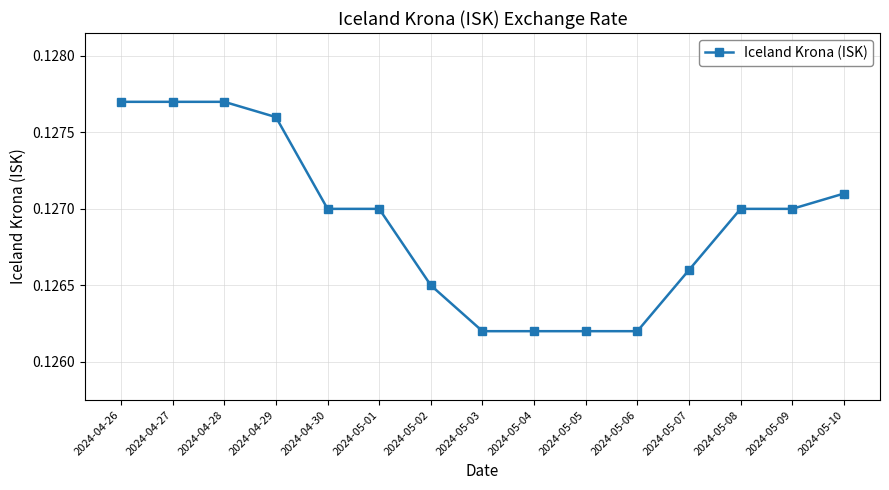

What is the sum of the values at 2024-04-28 and 2024-05-10?

0.3